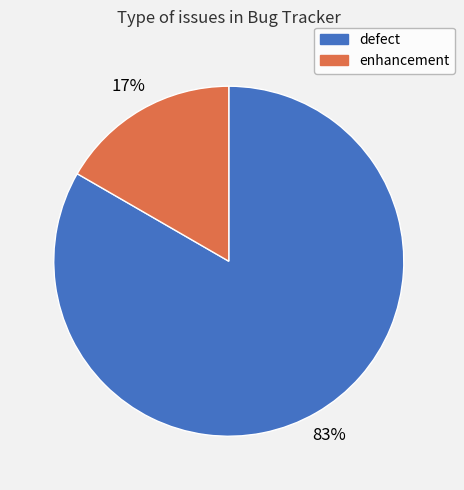

Combined, do enhancement and defect account for over 50%?

Yes